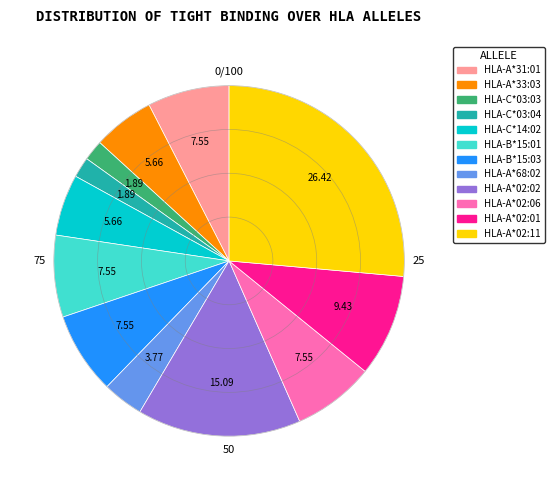

Does any single category account for the majority?

No